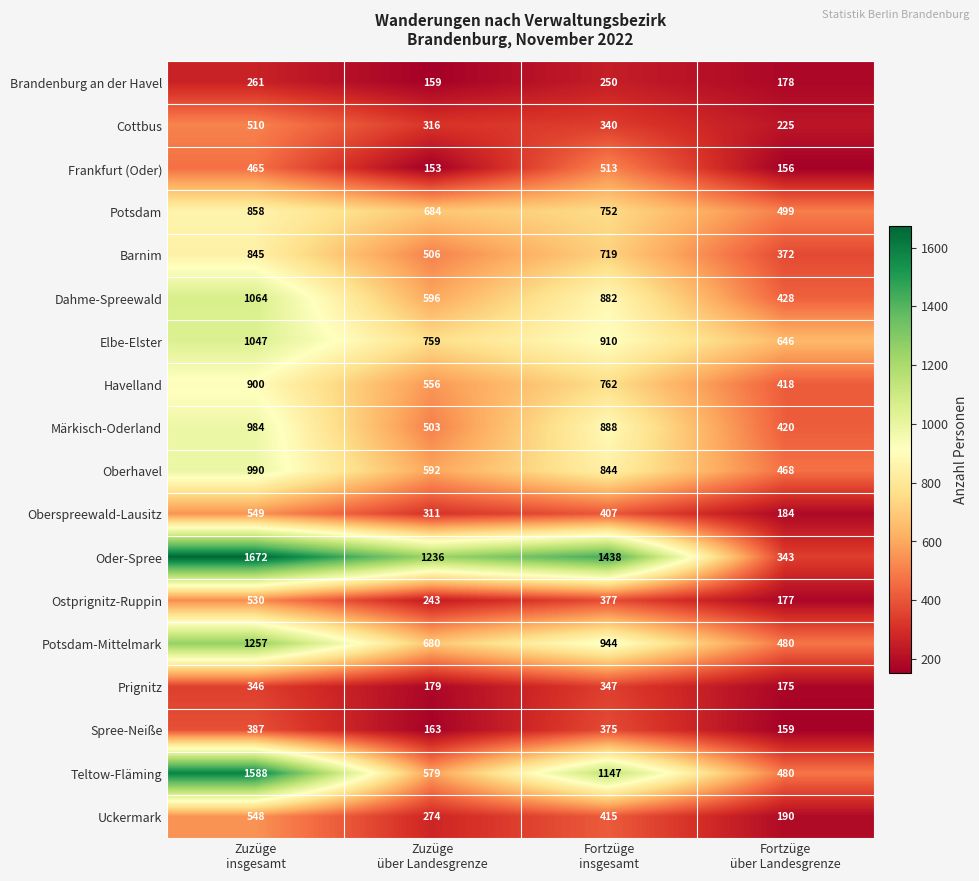

At which category is the sum across all series the highest?

Zuzüge
insgesamt